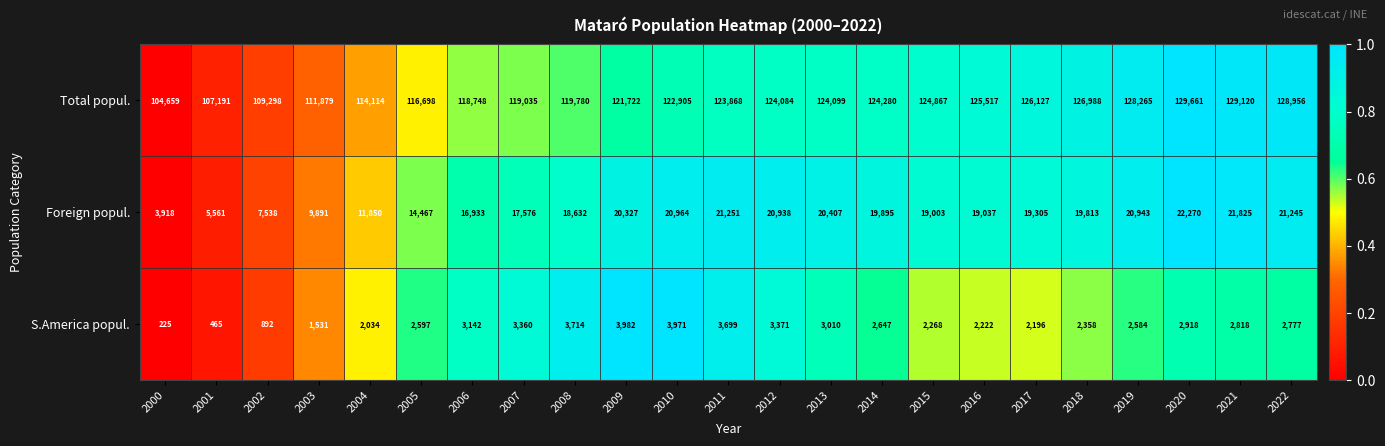

At how many categories does at least one series exceed 52087?

23